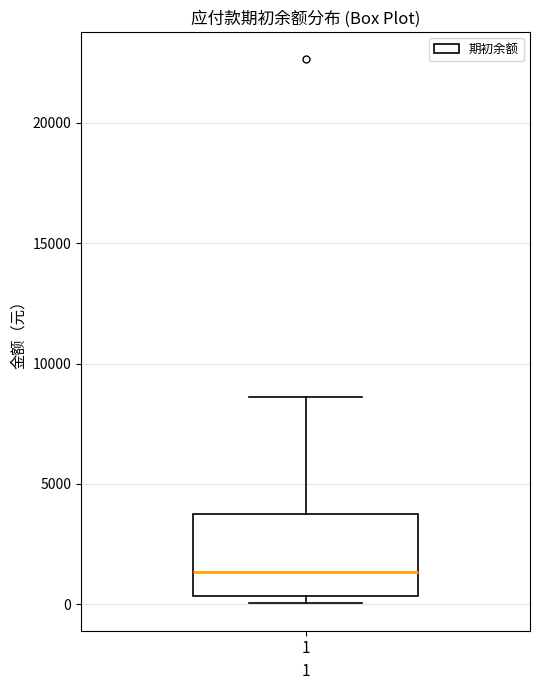

Where is the lower edge of the box at x = 1 on the y-axis? The values are not printed on the chart, so give them approximately, as read against the axis.

500